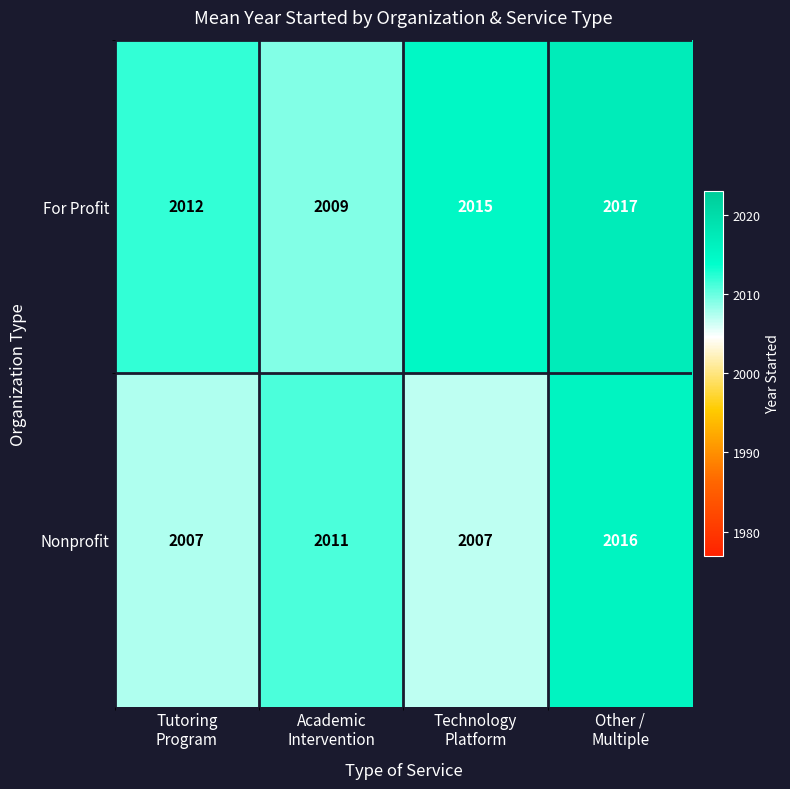

What is the total value across all series at Academic
Intervention?

4020